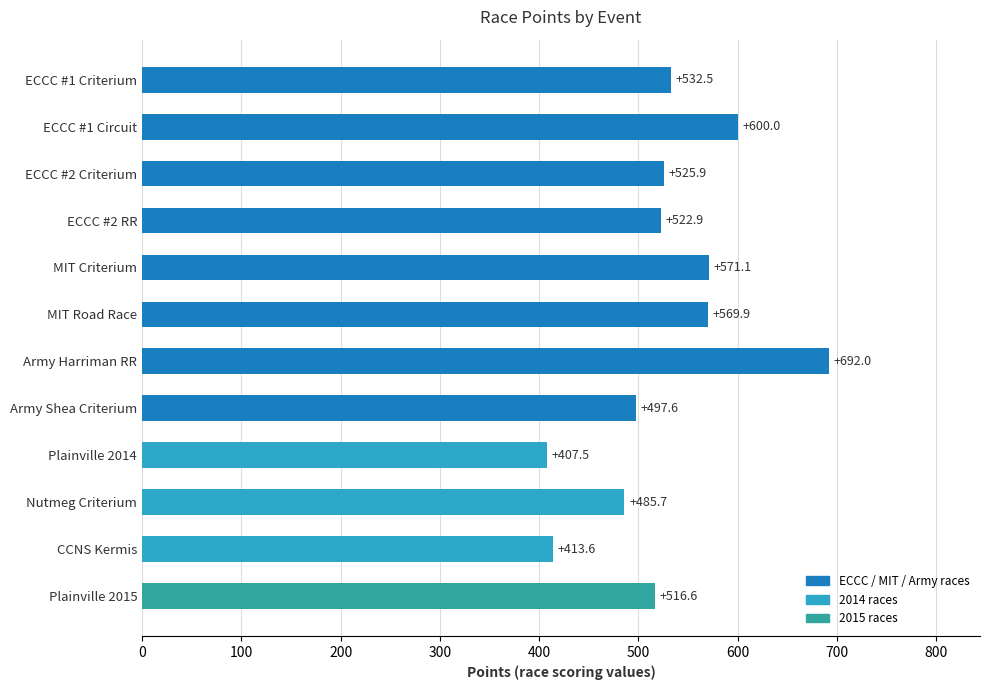

What is the sum of all values?

6335.2